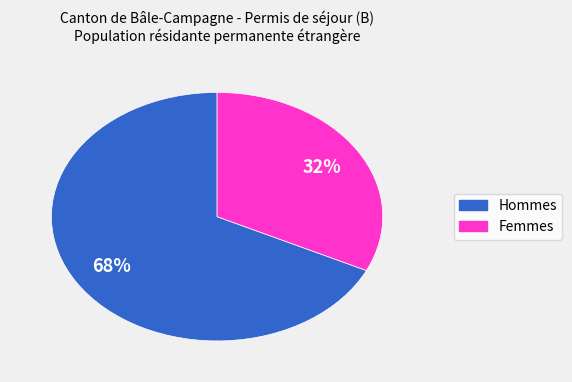

Which has a higher value, Hommes or Femmes?

Hommes